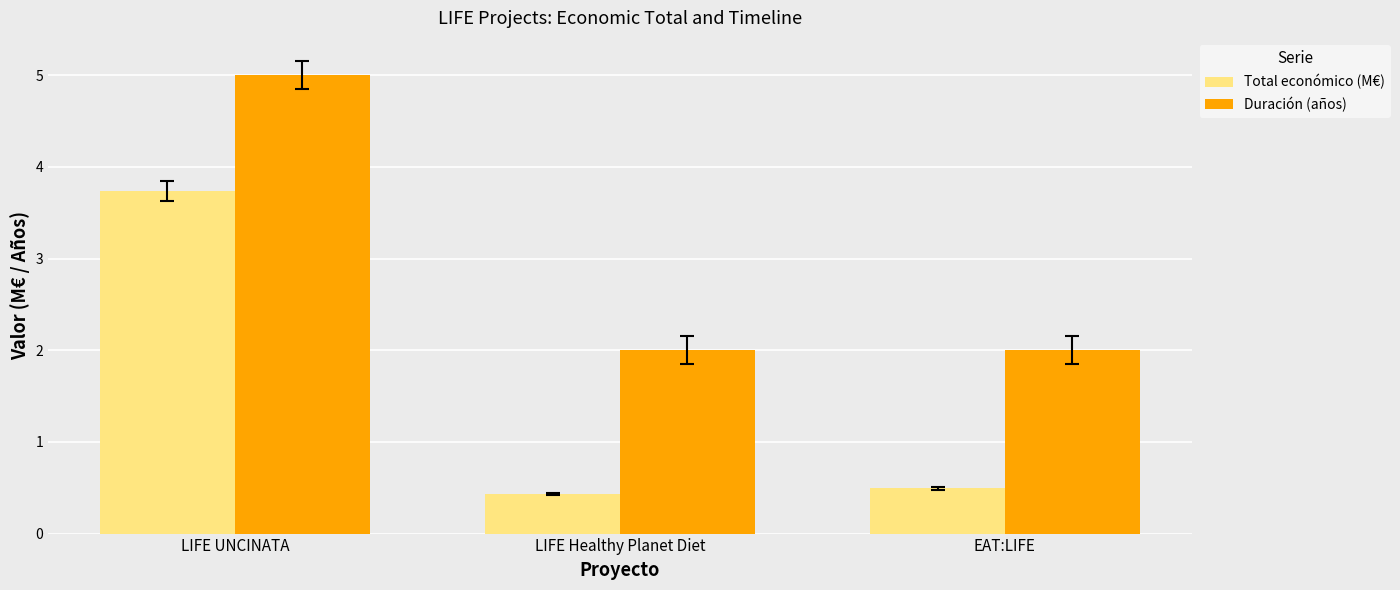

What is the difference between the maximum and minimum values in the Total económico (M€) series?

3.3